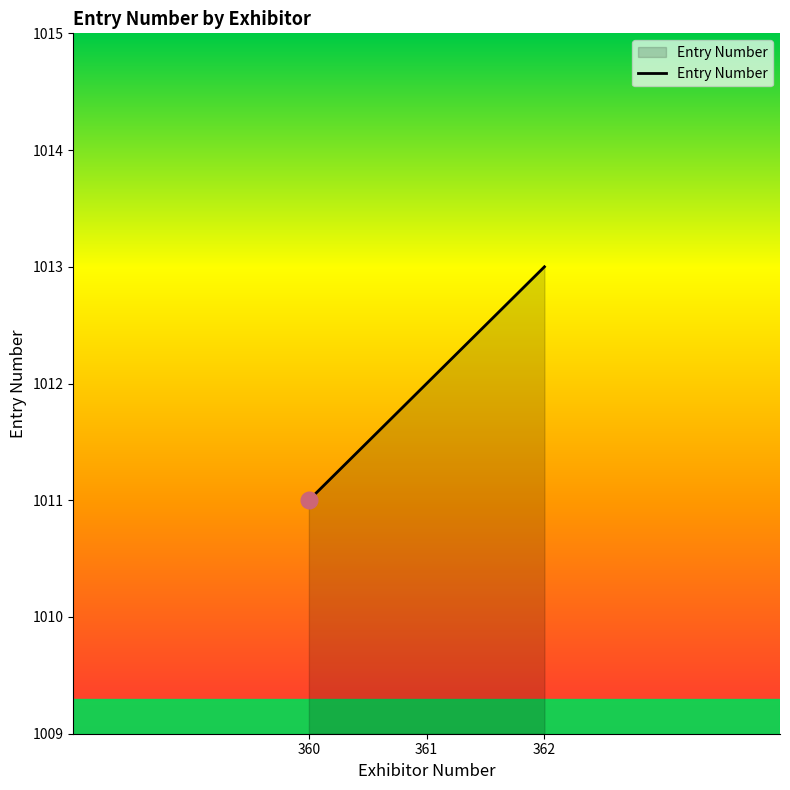

Which category has the highest value across all series?

362